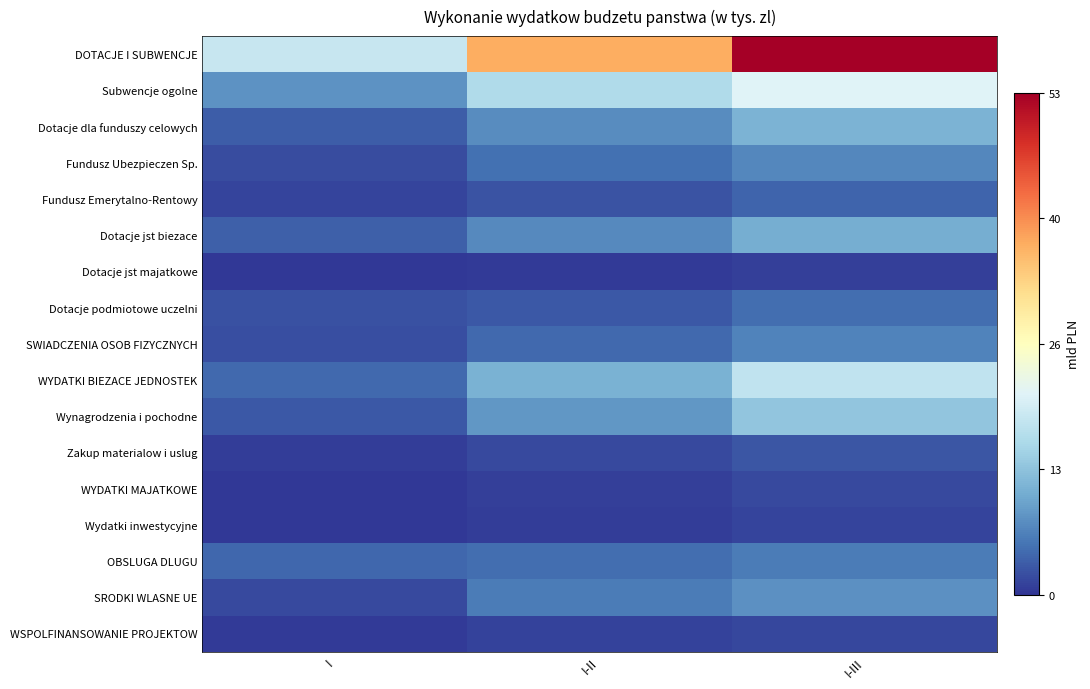

Which series has the largest range (max minus min)?

DOTACJE I SUBWENCJE